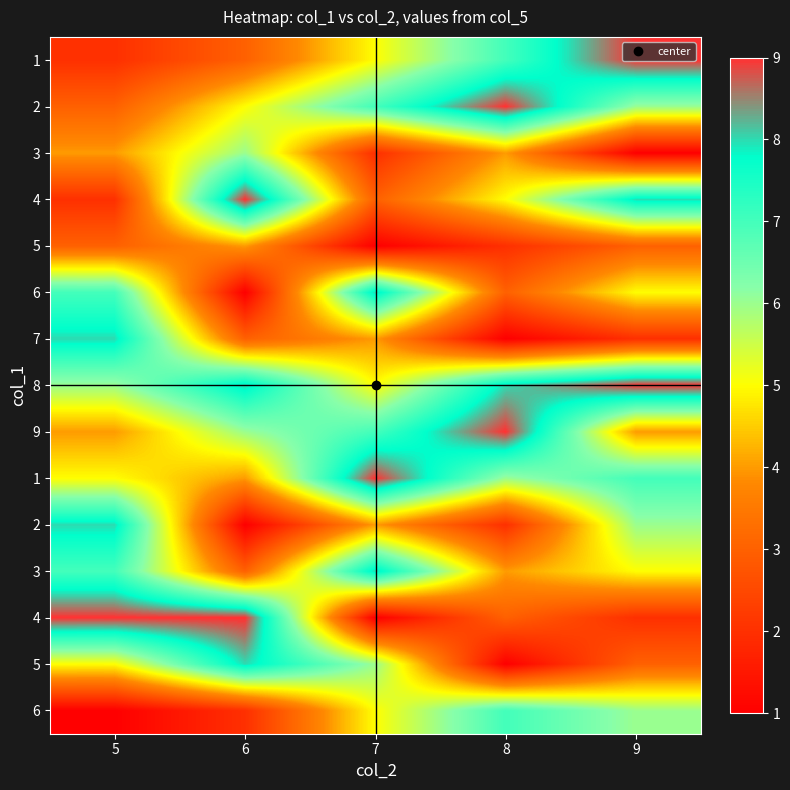

What is the spread (max minus min) of values at 5?

8